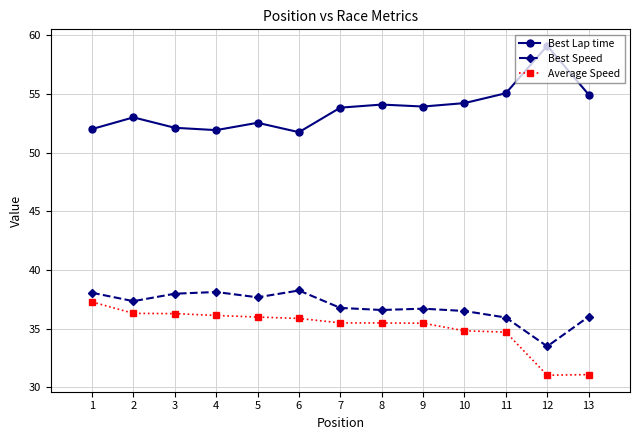

True or false: Best Lap time has a value of 54.2 at 10.

True